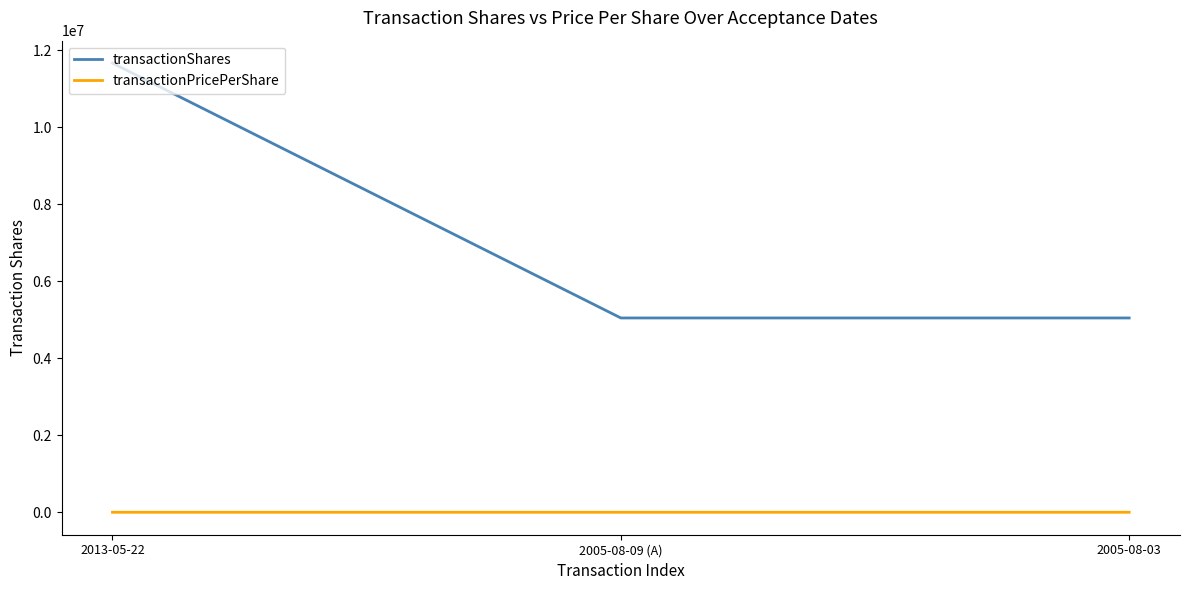

Which category has the highest value across all series?

2013-05-22